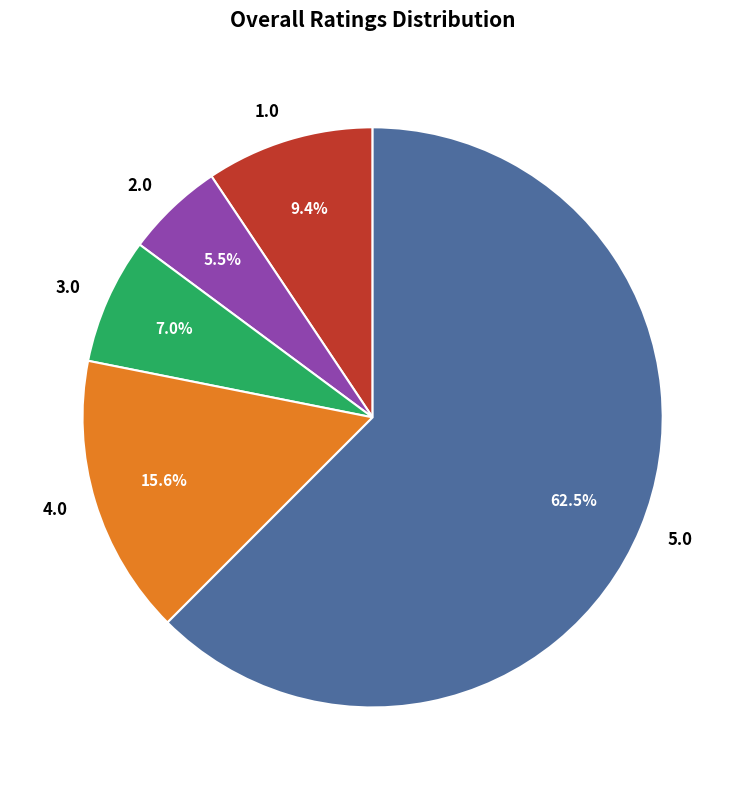

How many segments does this pie chart have?

5